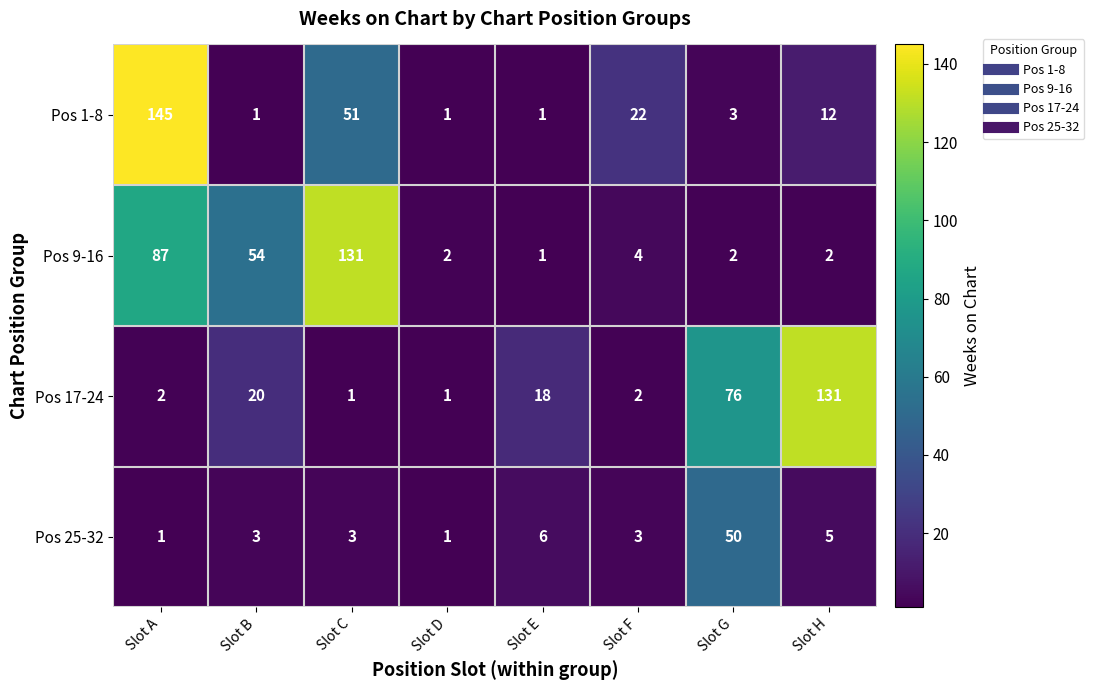

Which series has the largest total across all categories?

Pos 9-16